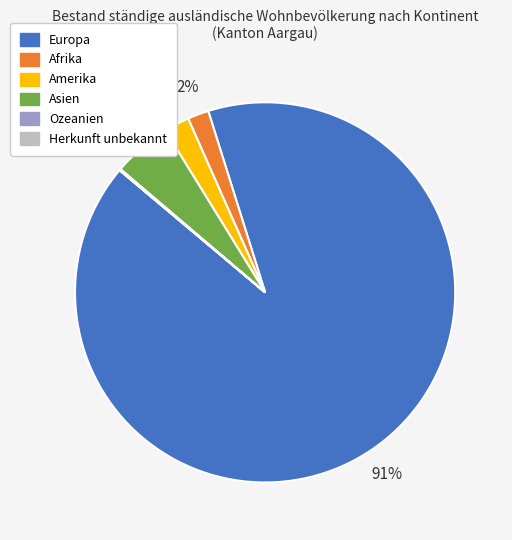

To the nearest percent, what percentage of the pie is Afrika?

2%